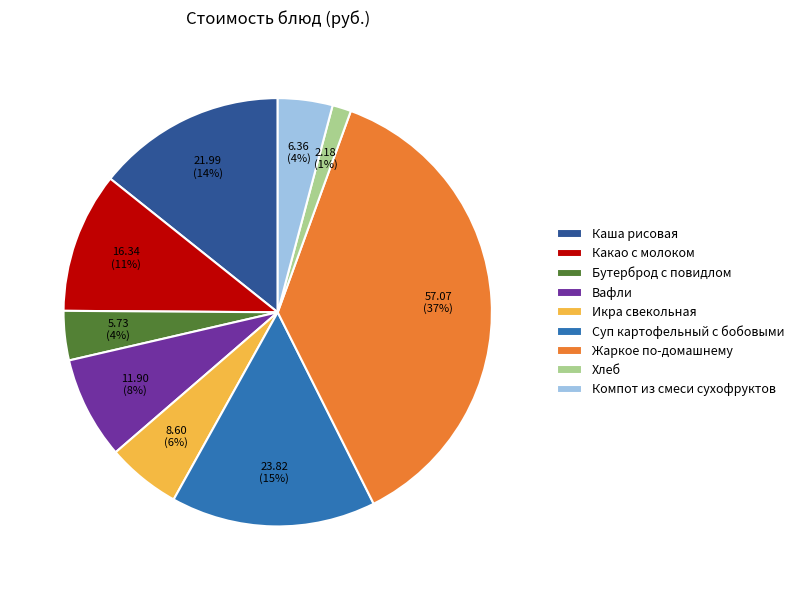

True or false: Суп картофельный с бобовыми accounts for 29% of the total.

False